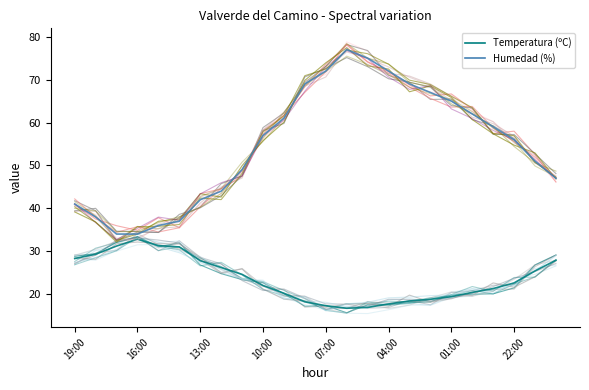

What is the difference between the maximum and minimum values in the Temperatura offset 0 series?

16.7